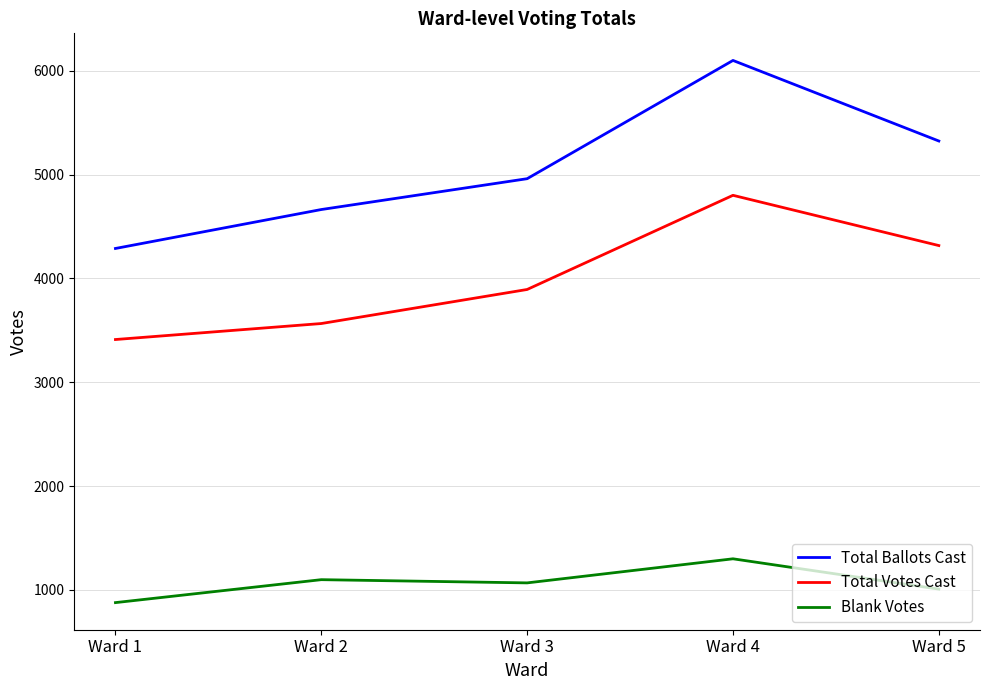

True or false: Blank Votes and Total Ballots Cast intersect in this chart.

False